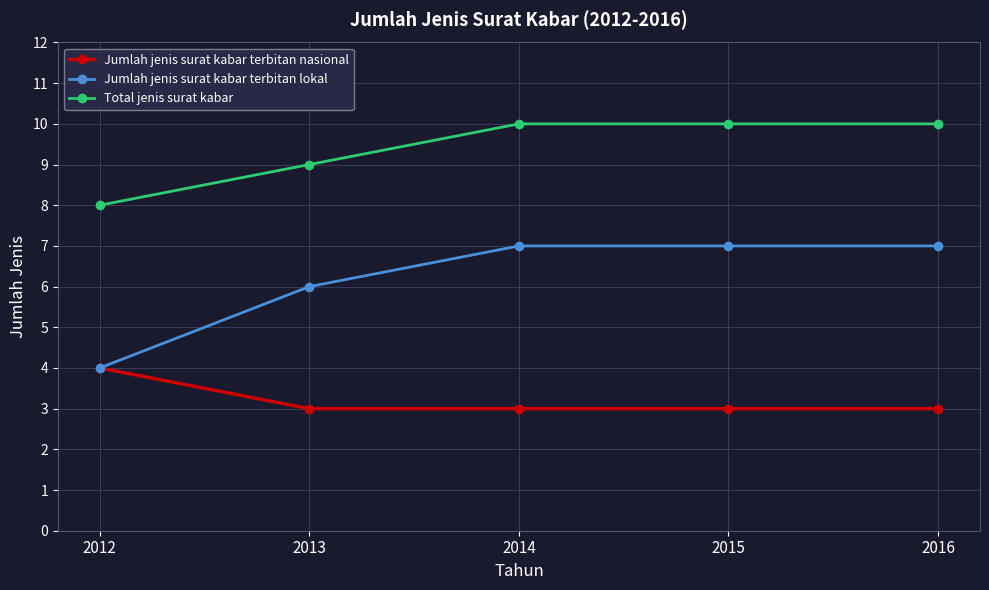

What is the total value across all series at 2014?

20